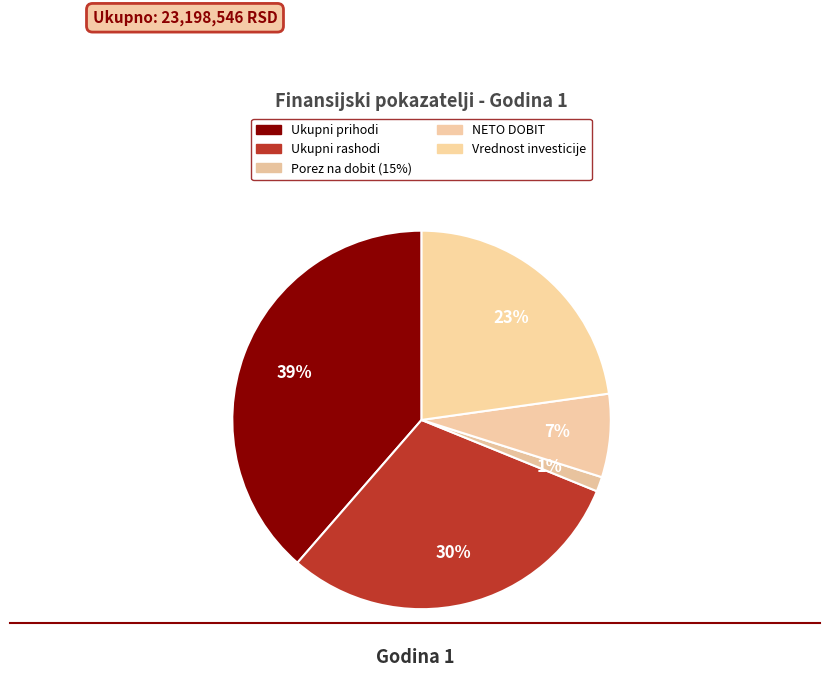

How many segments does this pie chart have?

5